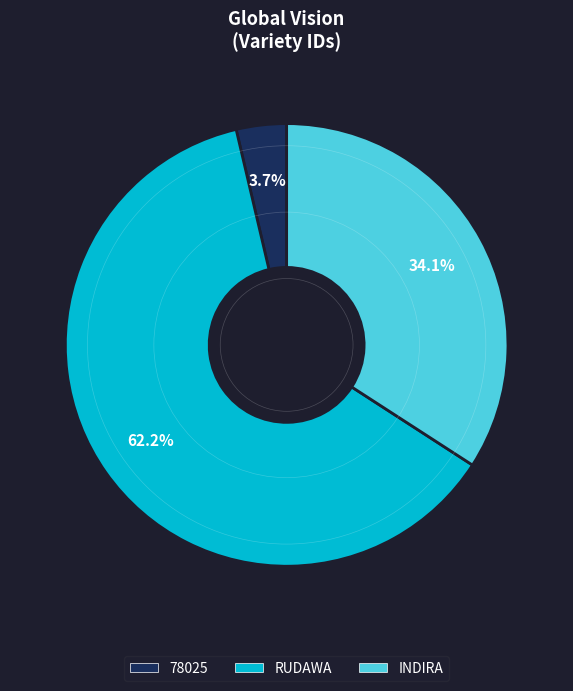

Which slice is the largest?

RUDAWA